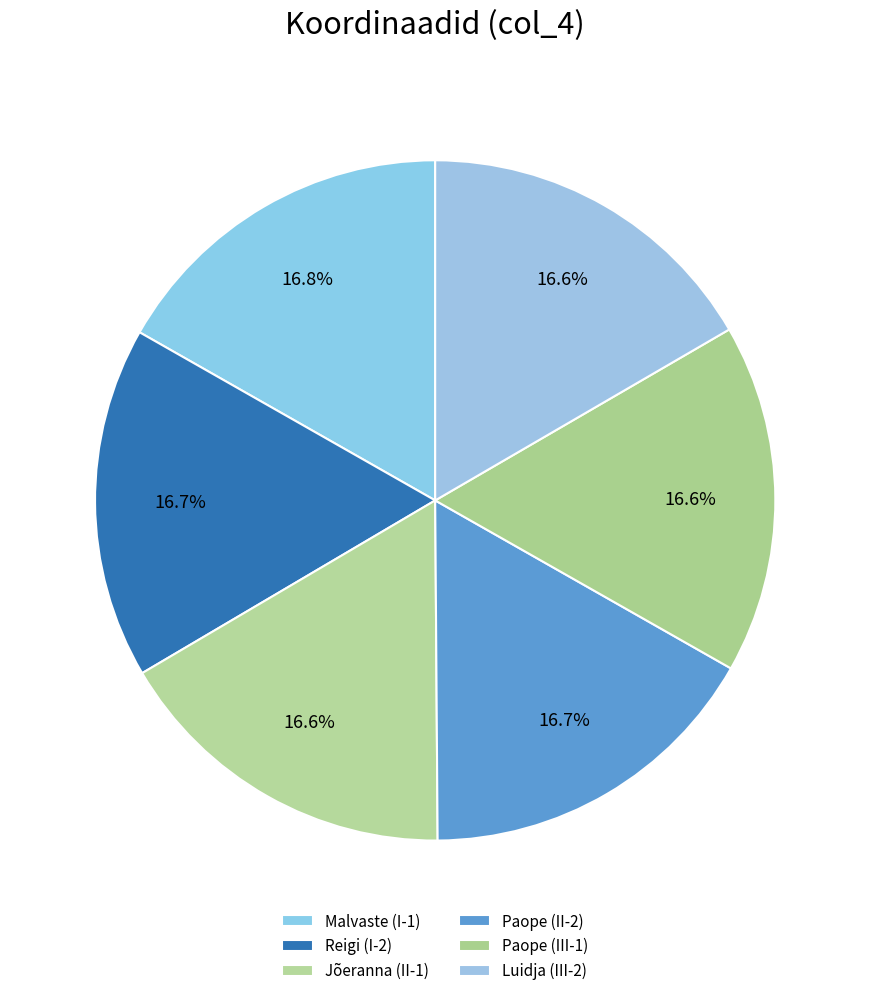

Does Malvaste (I-1) account for over 50% of the chart?

No